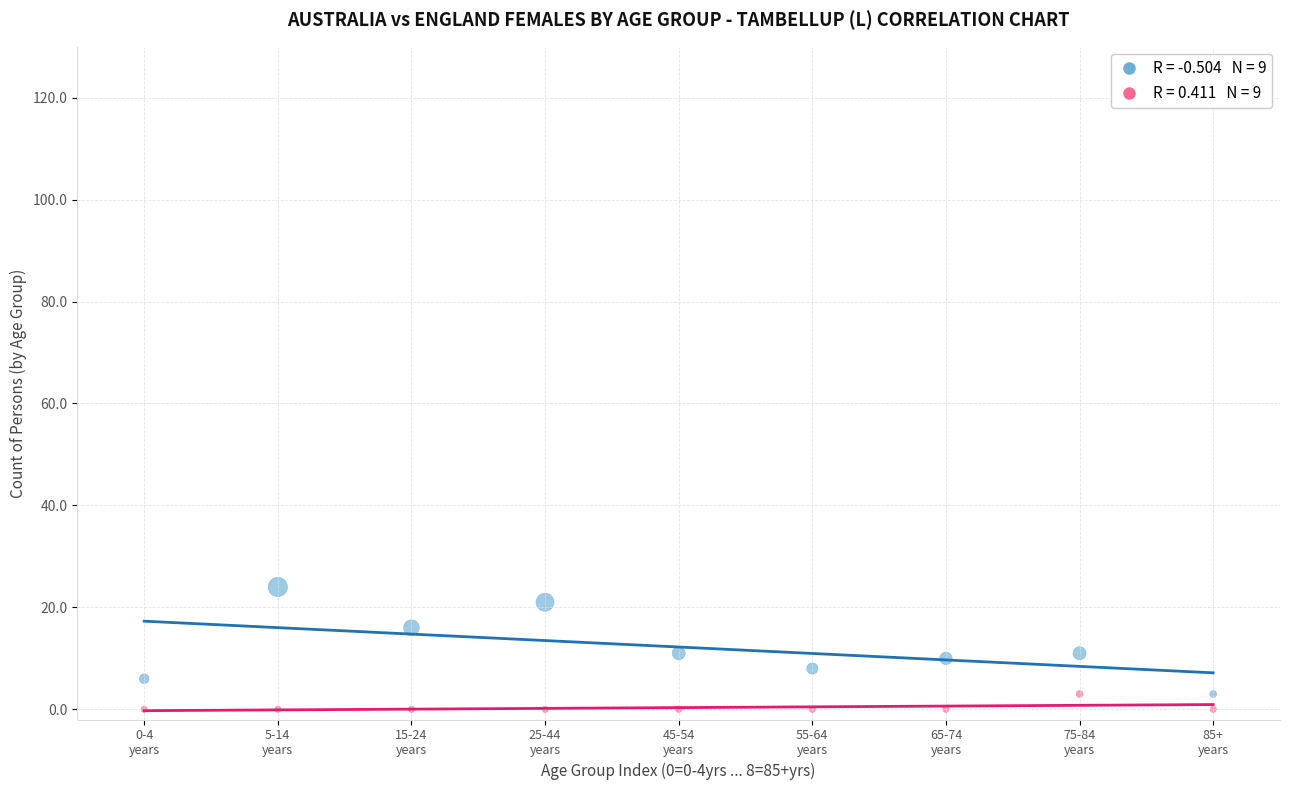

Across all data points, what is the range of Y values (max minus min)?

24